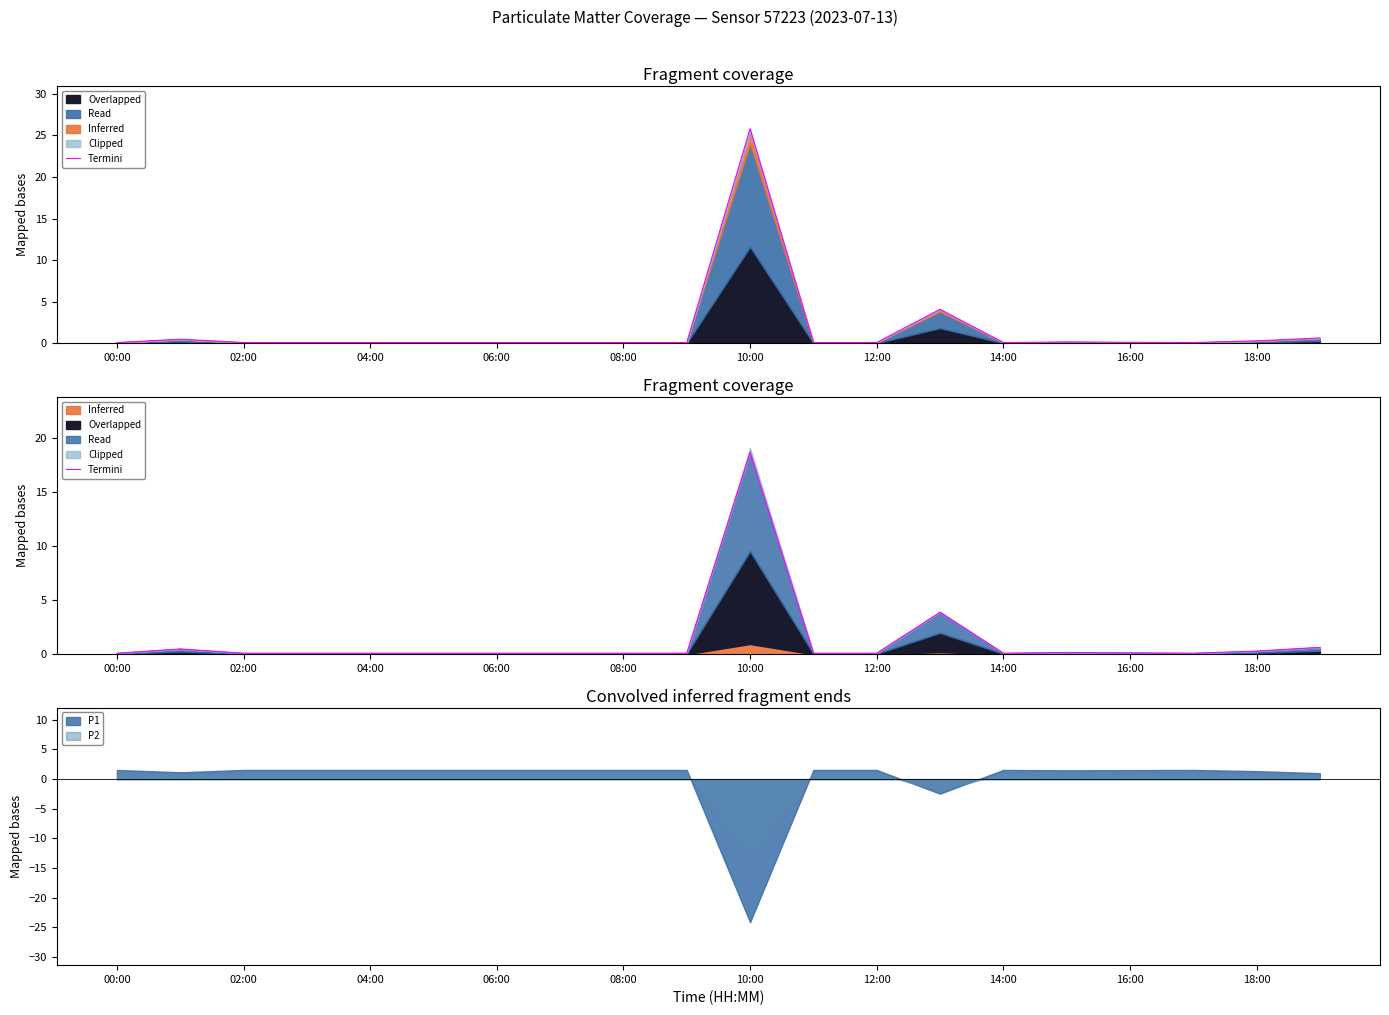

True or false: P2 has a value of 0.8 at 00:00.

True